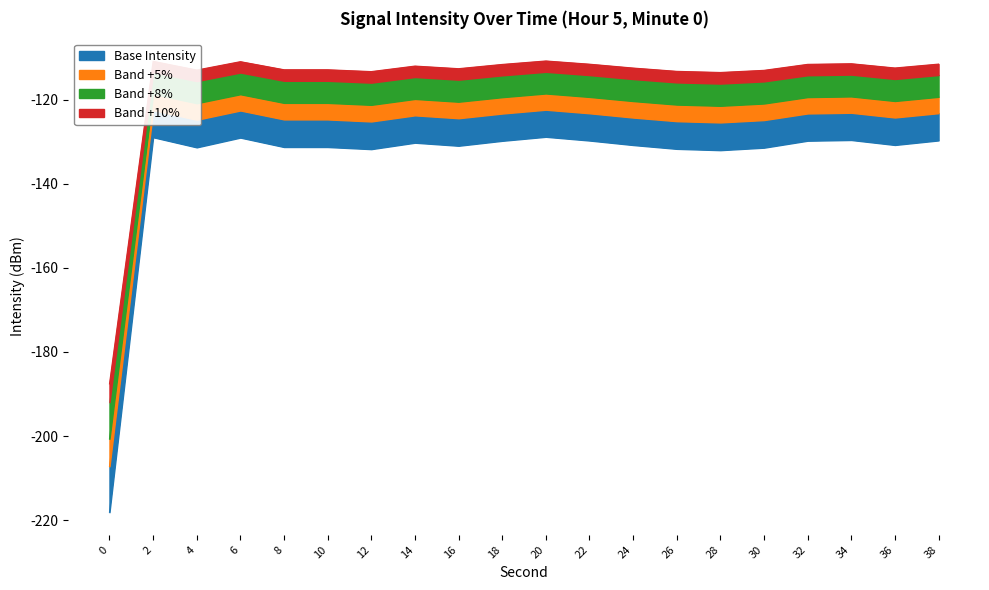

What is the difference between the second highest and minimum values?

89.2